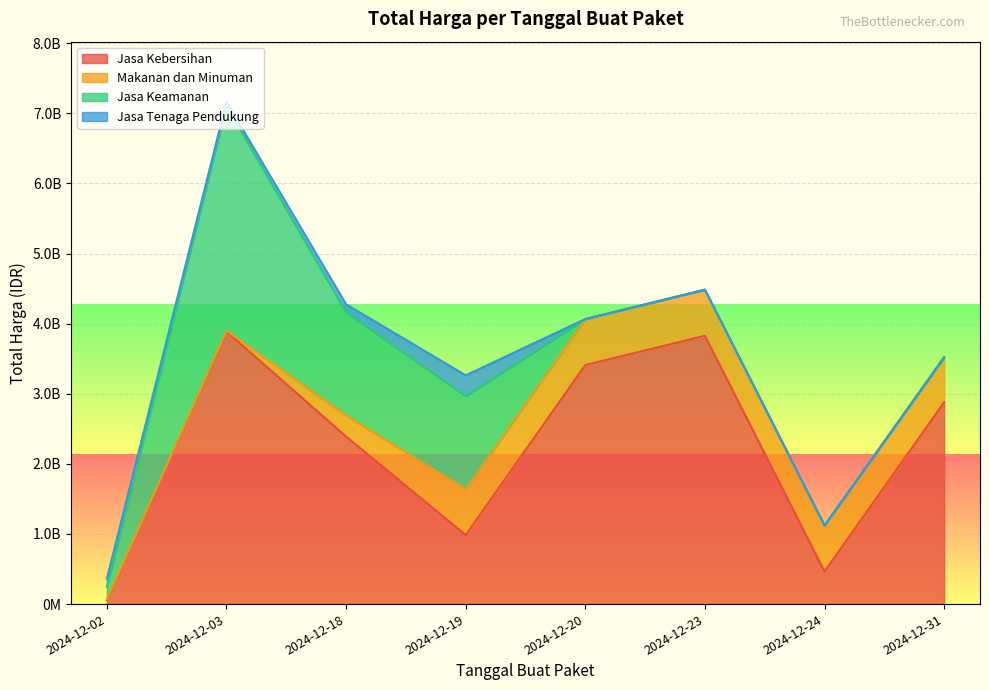

At how many categories does at least one series exceed 1191719009?

6